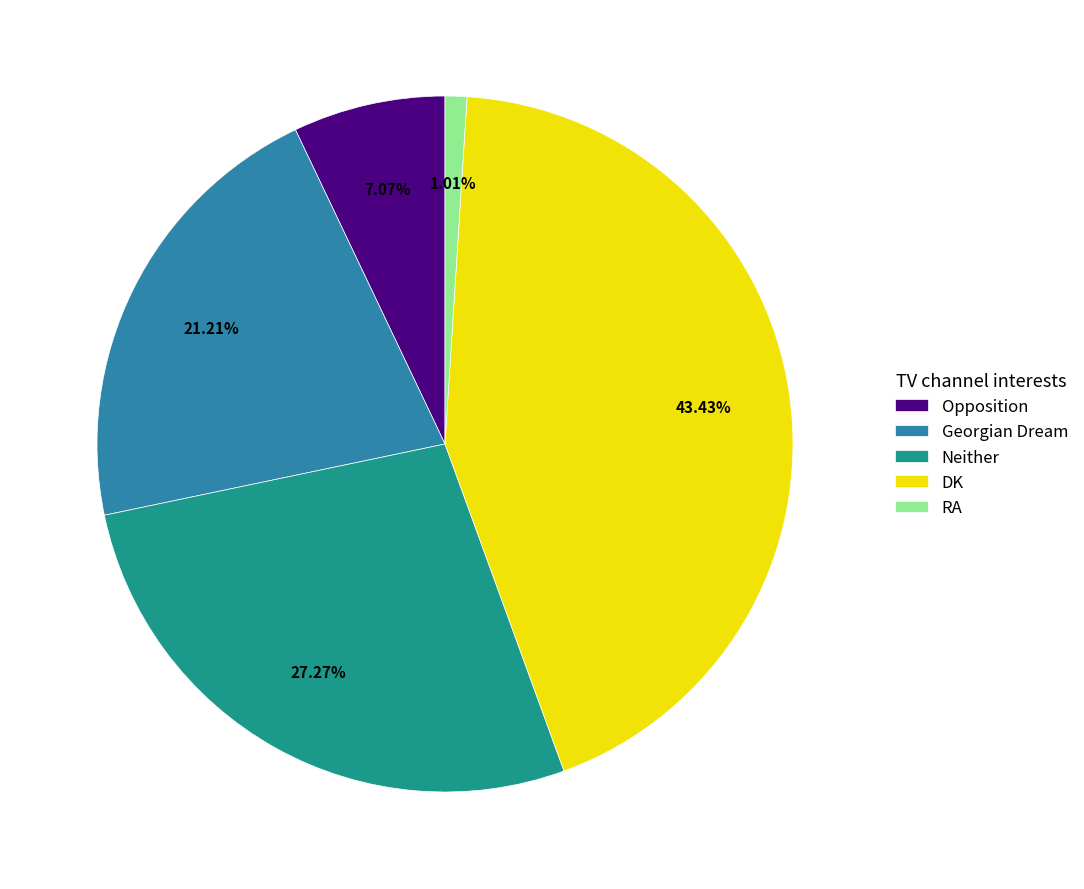

Do Neither and DK together represent more than half of the pie?

Yes